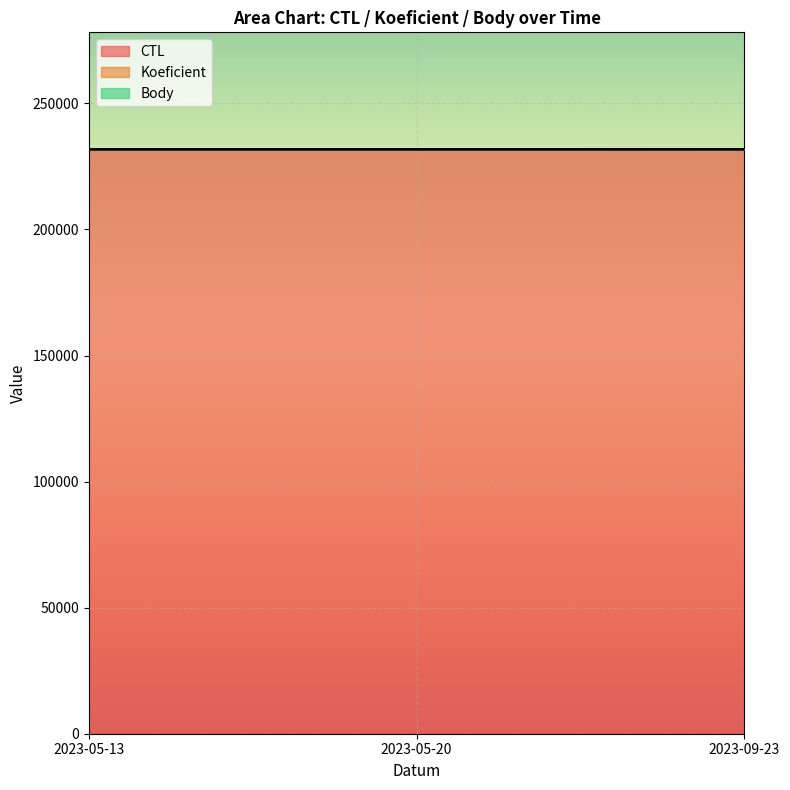

Rank the series by their average value, from lowest to highest.

CTL, Body, Koeficient